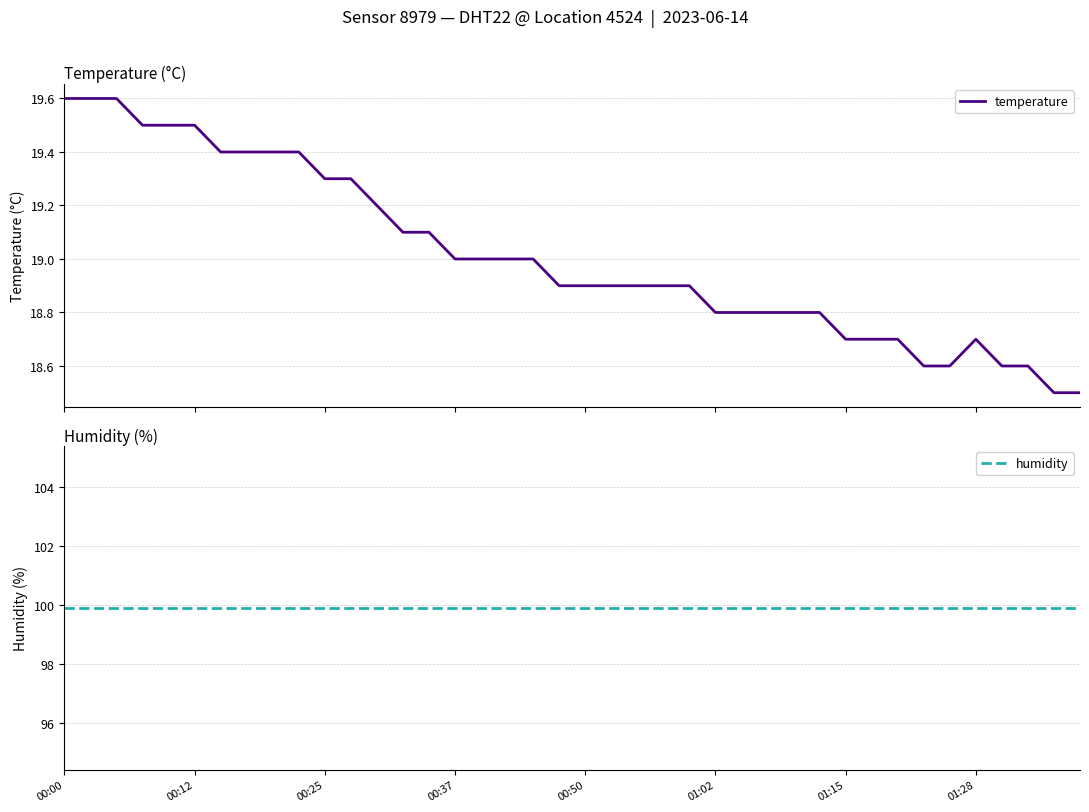

Does the chart have visible grid lines?

Yes